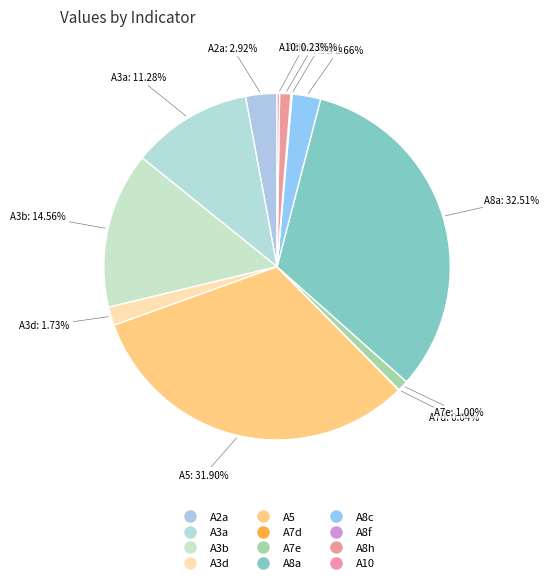

Does any single category account for the majority?

No